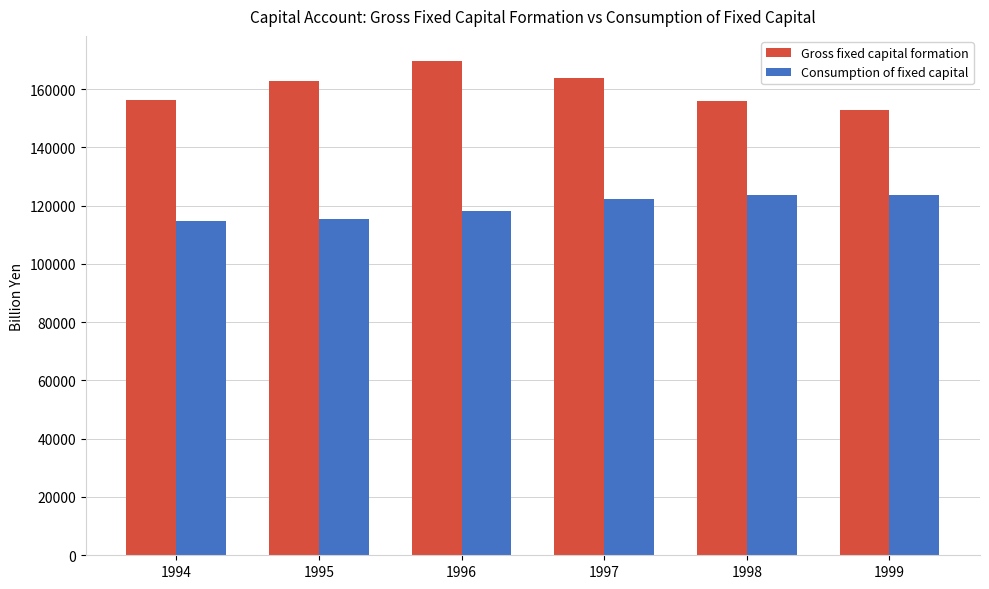

Is it true that Consumption of fixed capital equals 123584.1 at 1998?

True